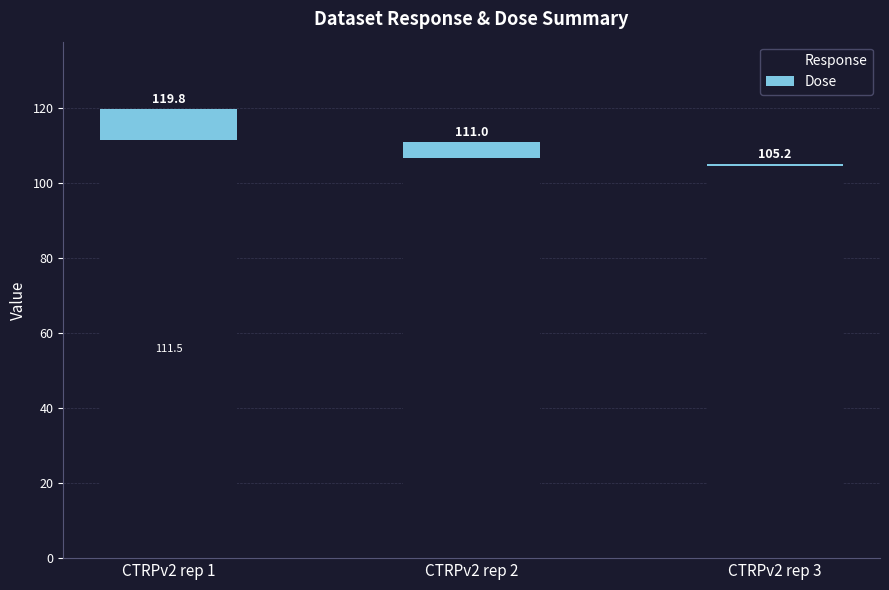

At which category is the sum across all series the highest?

CTRPv2 rep 1